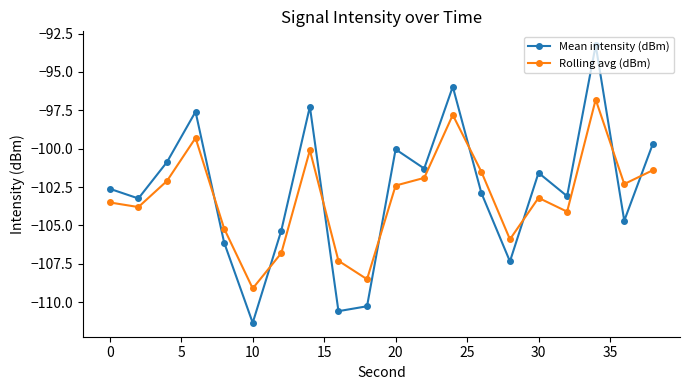

What is the highest value of the Rolling avg (dBm) series?

-96.8